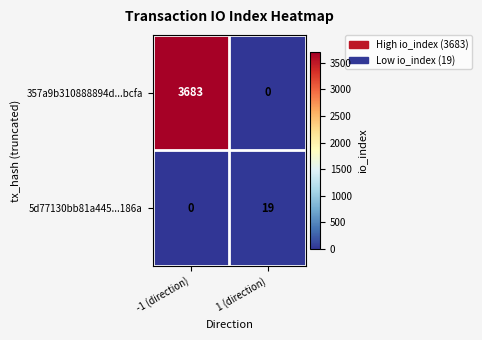

The value of 357a9b310888894d...bcfa at 1 (direction) is 1736. True or false?

False